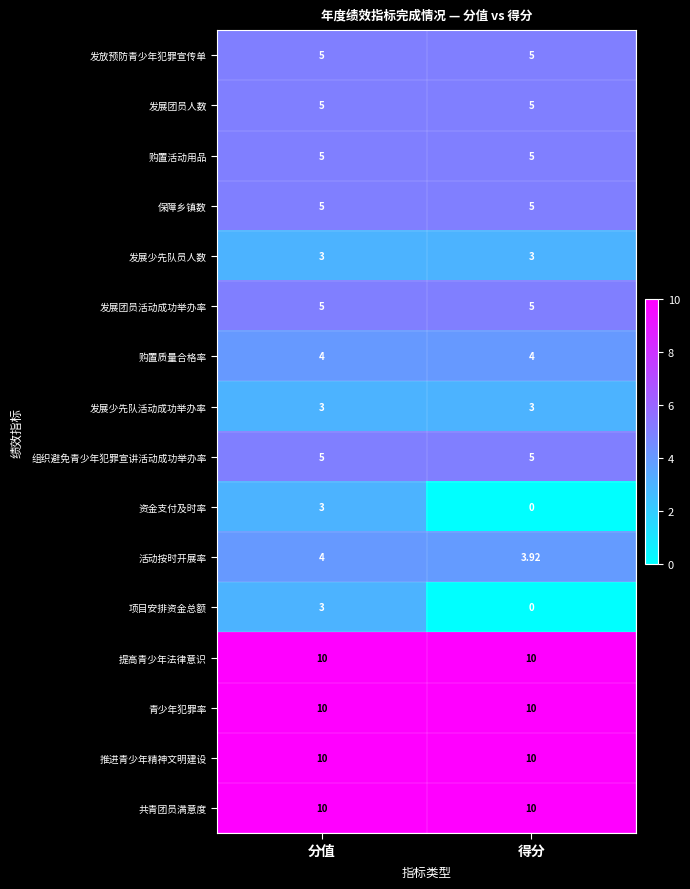

At which category does the chart reach its minimum across all series?

得分